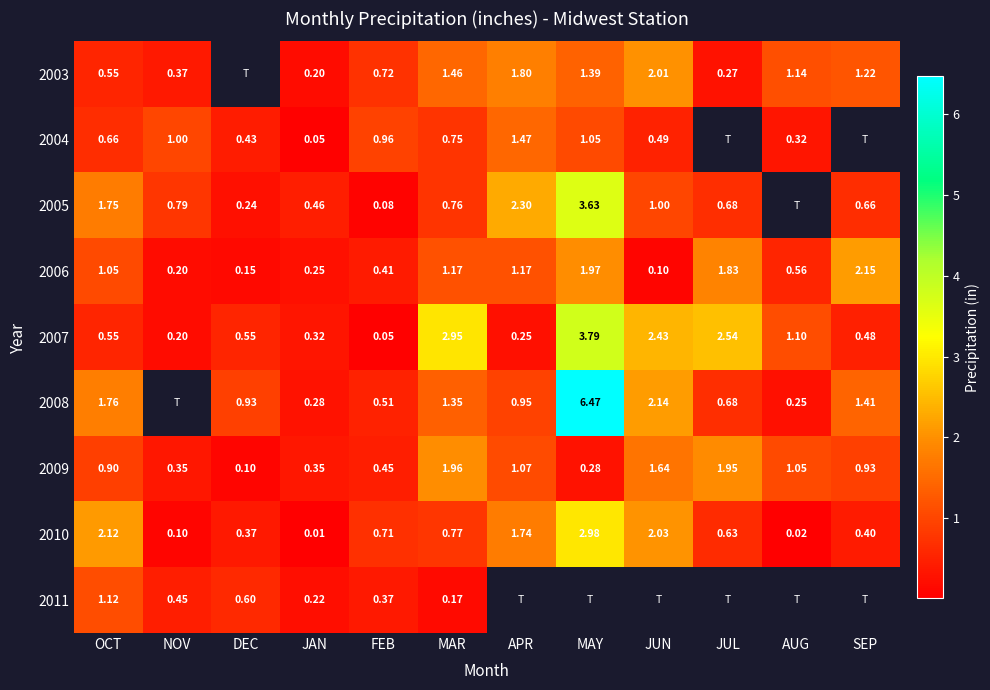

Which series changed the most between OCT and MAR?

2007